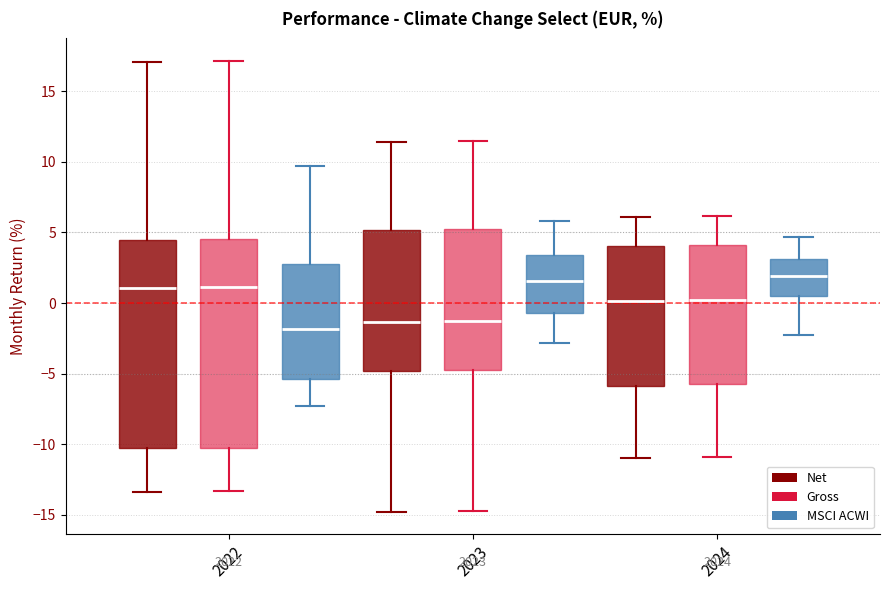

Where is the lower edge of the box for 2023 (MSCI ACWI) on the y-axis? The values are not printed on the chart, so give them approximately, as read against the axis.

-0.5